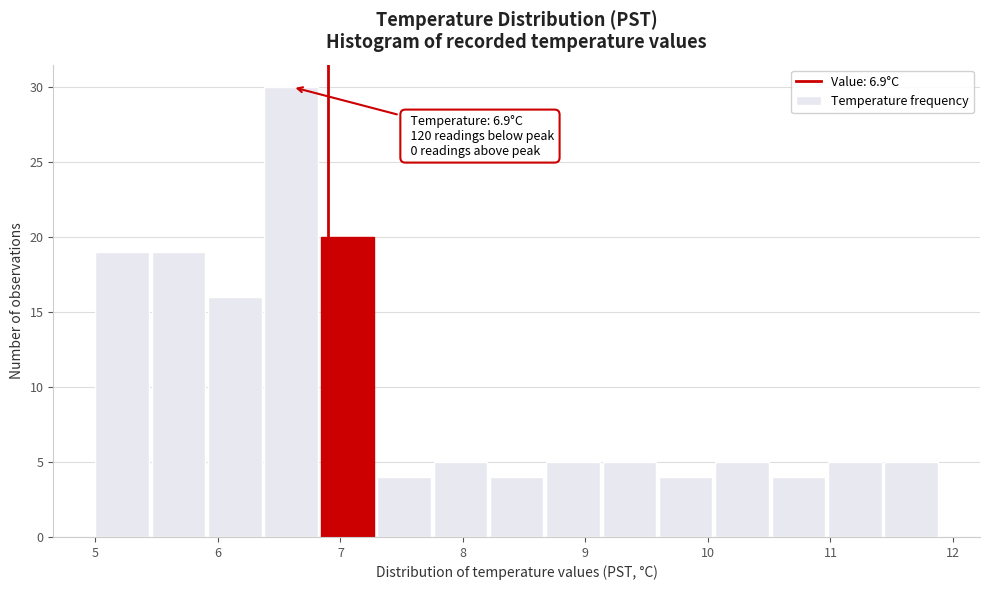

Which range on the x-axis has the tallest bar?

6.38 to 6.84